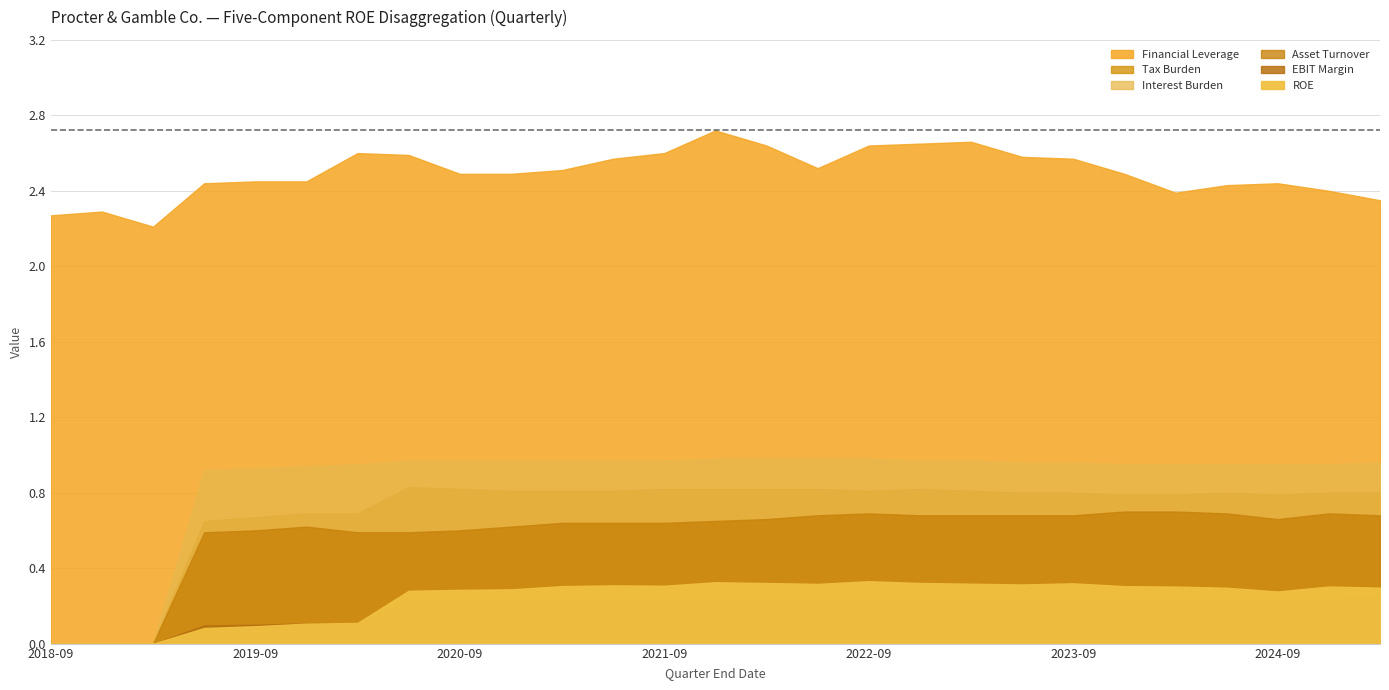

What is the average value of the ROE series?

0.2